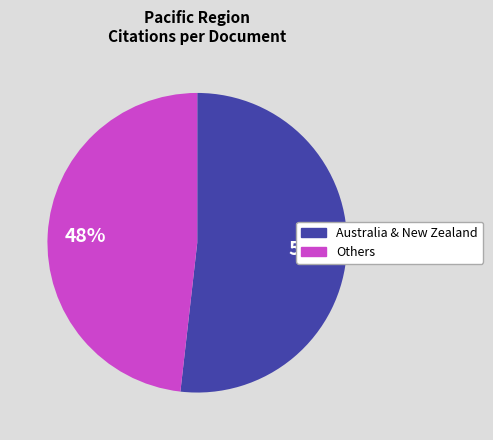

To the nearest percent, what is the difference between the largest and smallest slice percentages?

4%